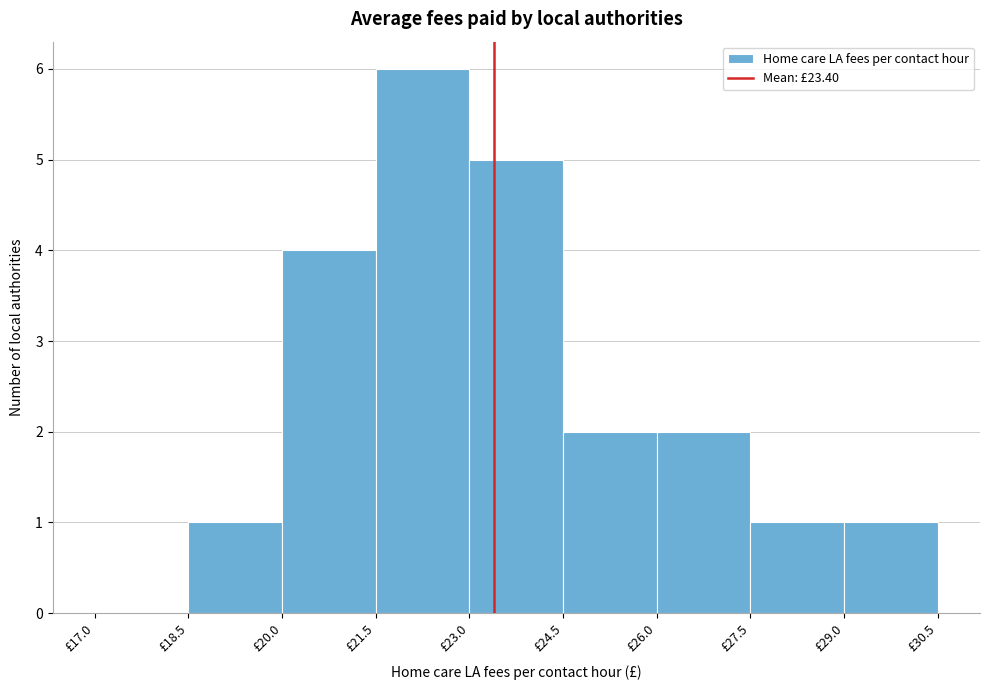

What is the height of the bar covering 20.0 to 21.5 on the x-axis? Neither the bar edges nor the heights are printed on the chart, so give them approximately, as read against the axes.

4